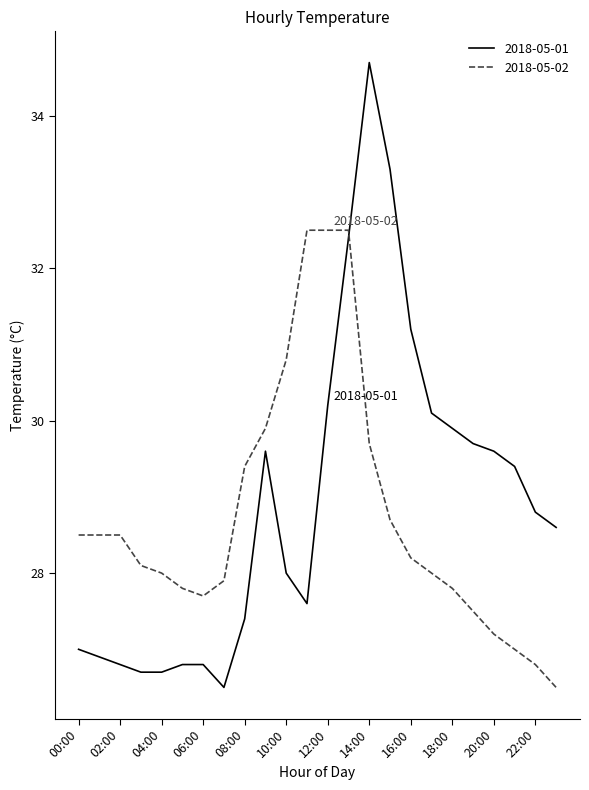

Which series has the largest range (max minus min)?

2018-05-01